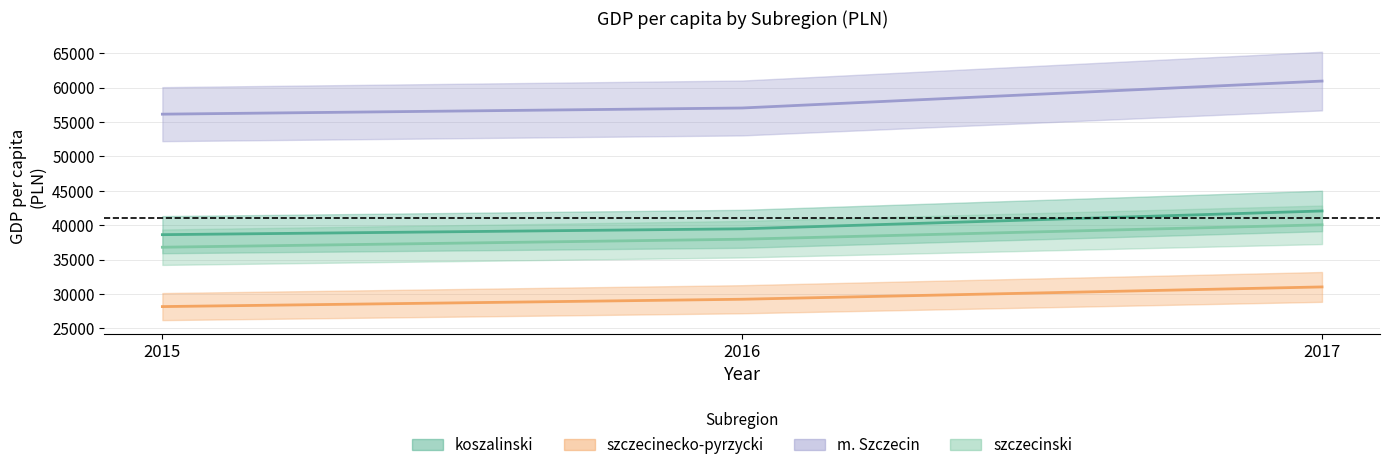

Which series has the largest total across all categories?

m. Szczecin